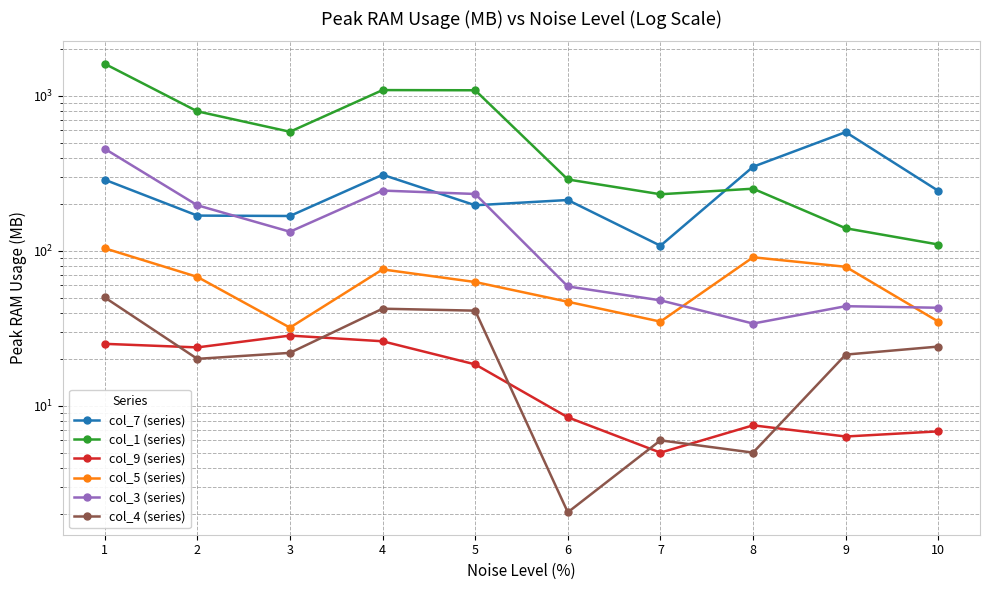

True or false: col_3 (series) and col_1 (series) cross at least once.

False